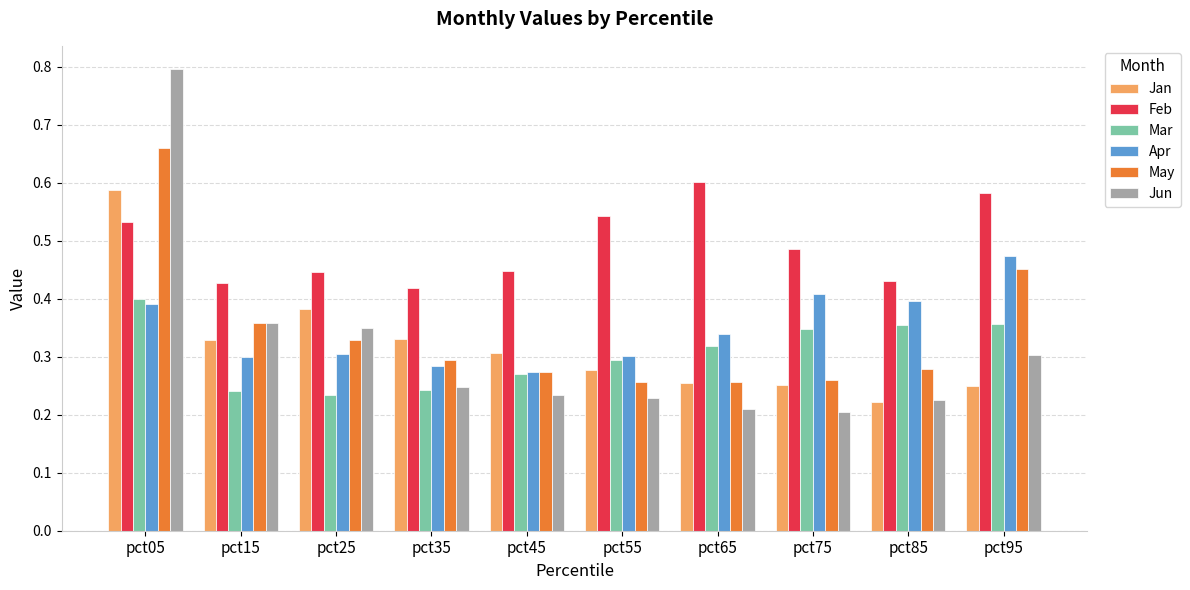

Which label corresponds to the largest value in the chart?

pct05